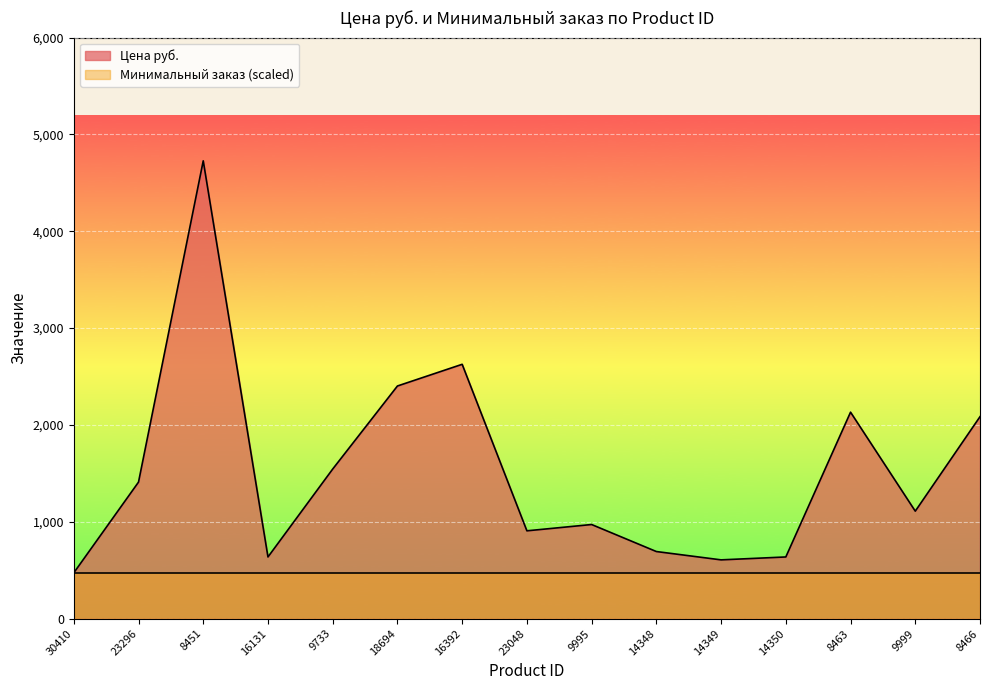

What is the sum of the values at 14349 and 30410?

1080.0